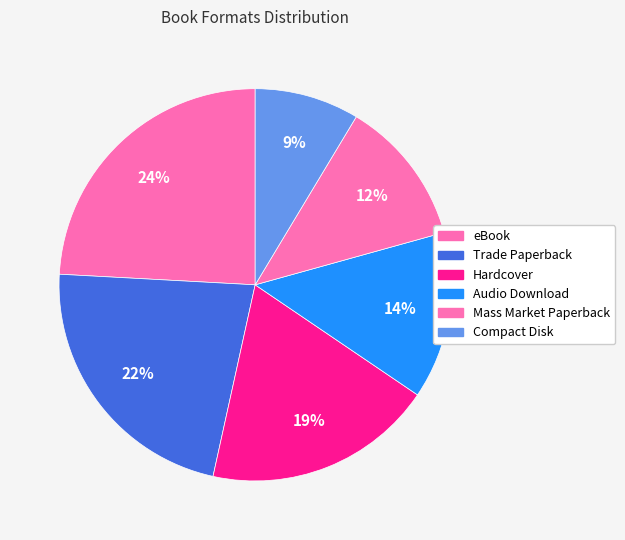

Rank the categories by value from lowest to highest.

Compact Disk, Mass Market Paperback, Audio Download, Hardcover, Trade Paperback, eBook